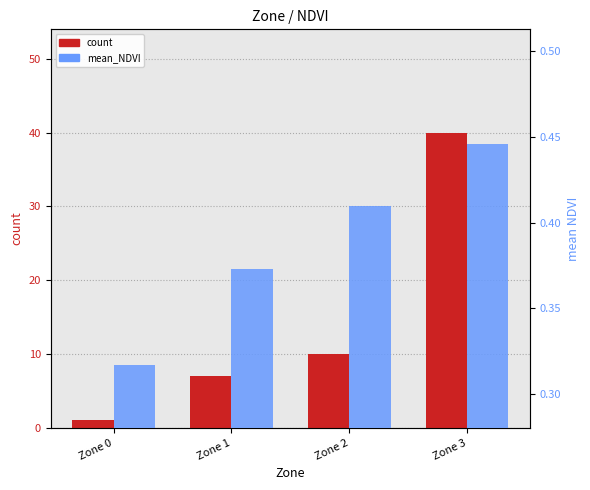

Which category has the lowest value across all series?

Zone 0